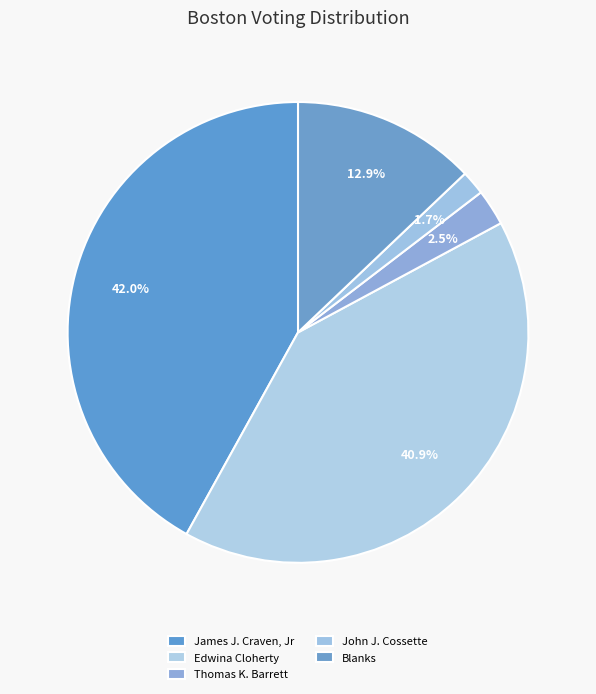

To the nearest percent, what is the combined percentage of John J. Cossette and Blanks?

15%